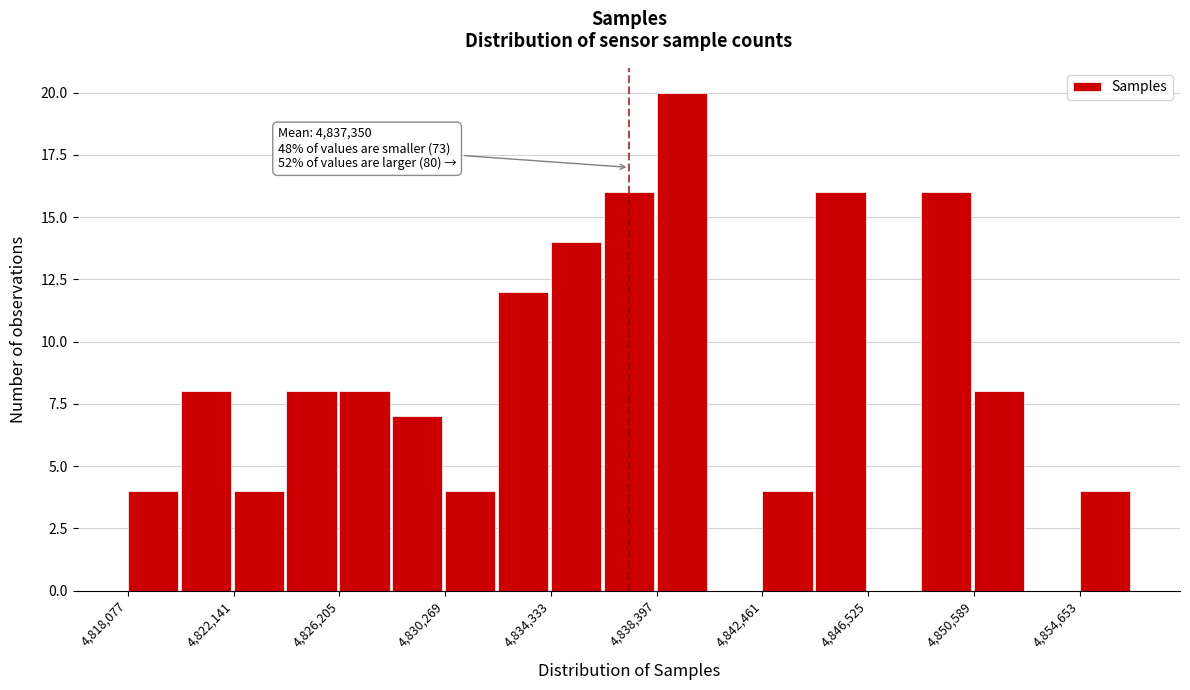

Over which range of the x-axis is the bar tallest?

4838500 to 4840500